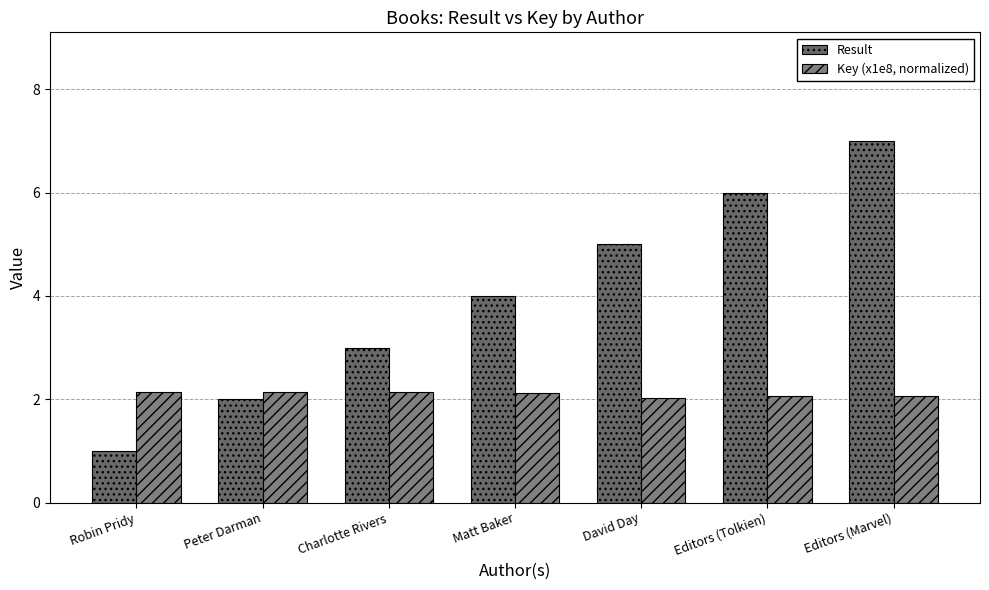

At which category is the sum across all series the highest?

Editors (Marvel)